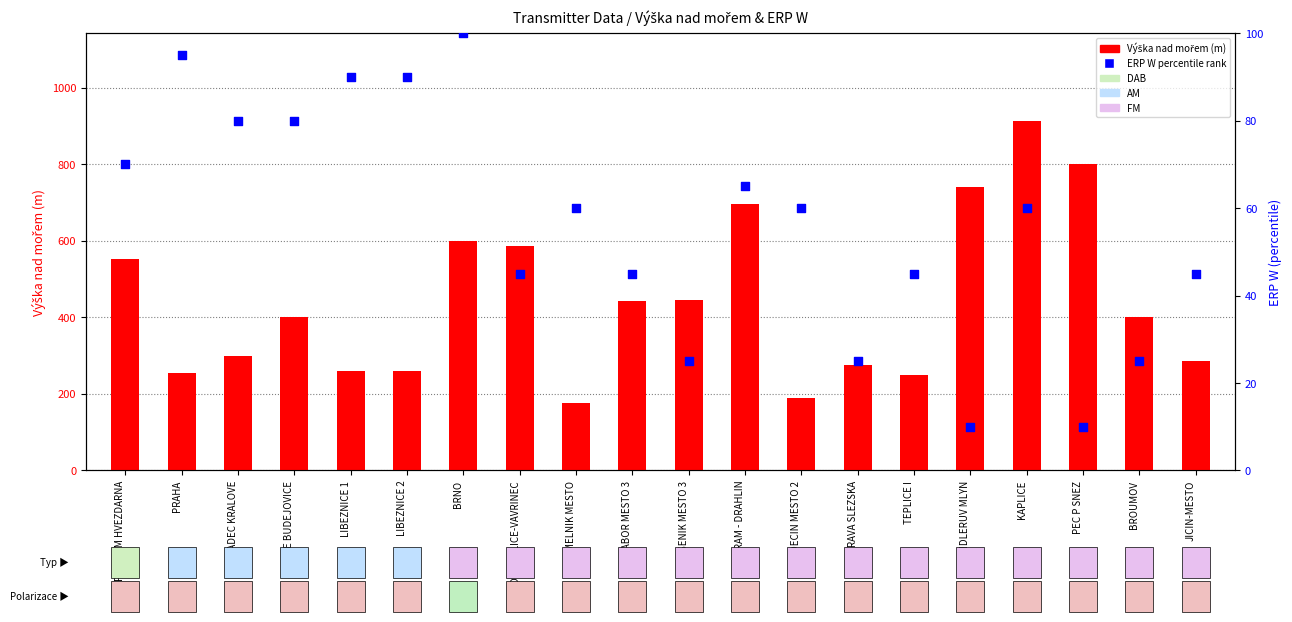

Which series contains the highest Y value?

Výška nad mořem